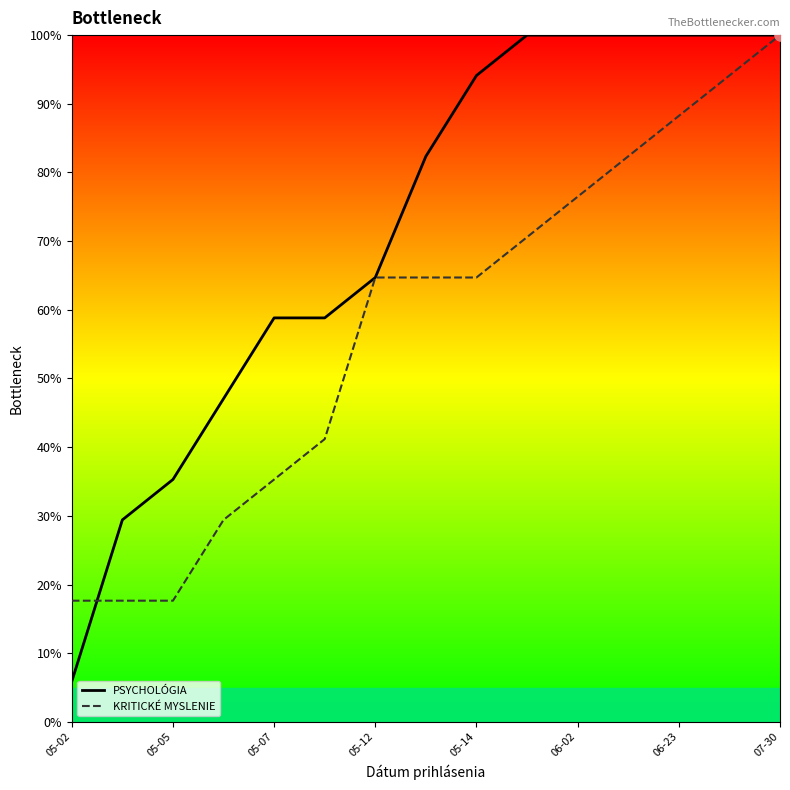

Which series reaches the maximum Y coordinate?

PSYCHOLÓGIA